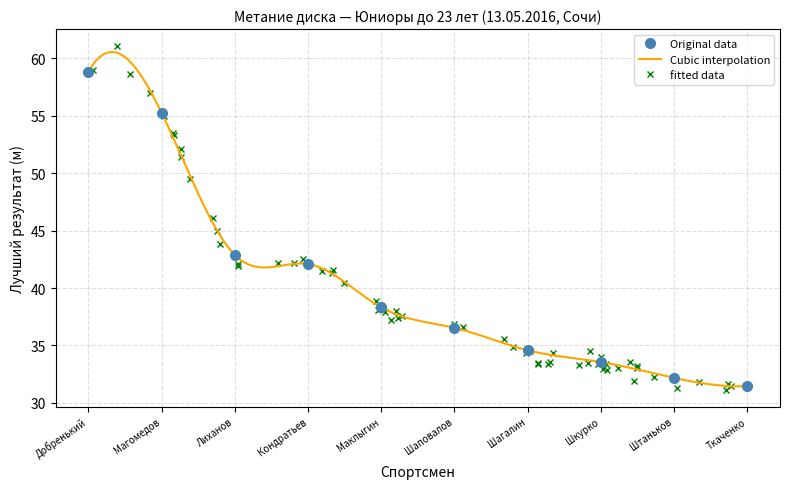

What is the value of the Original data point at the 9th from the left?

32.2